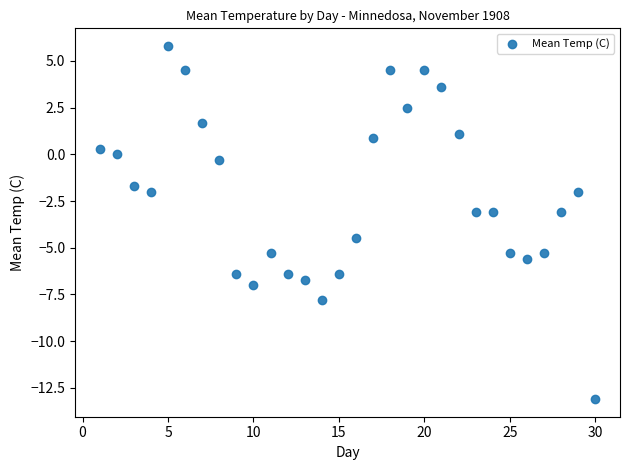

What is the range of Y values (max minus min)?

18.9